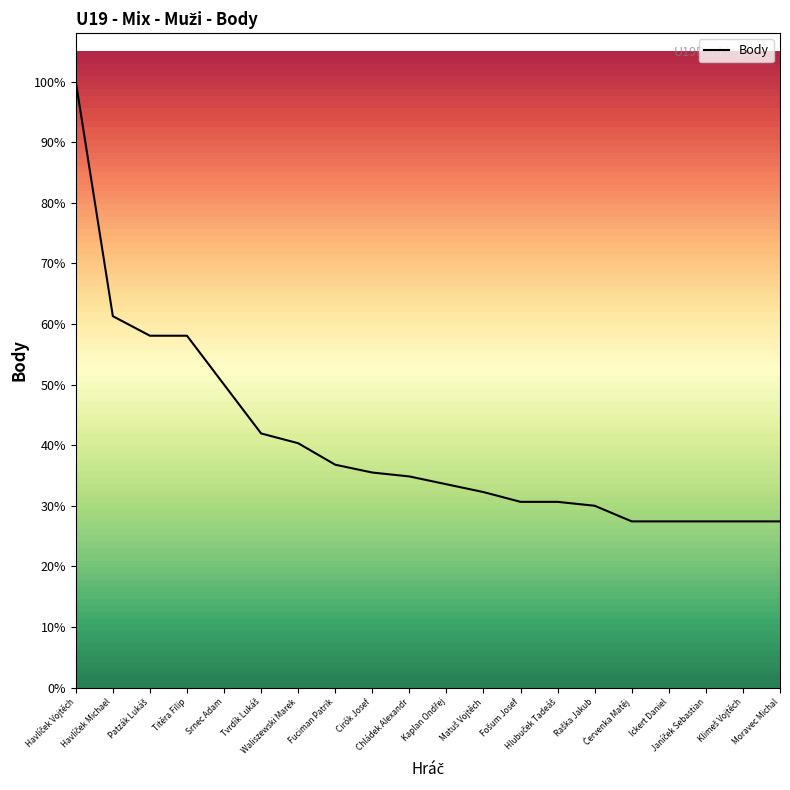

Which category has the lowest value across all series?

Červenka Matěj